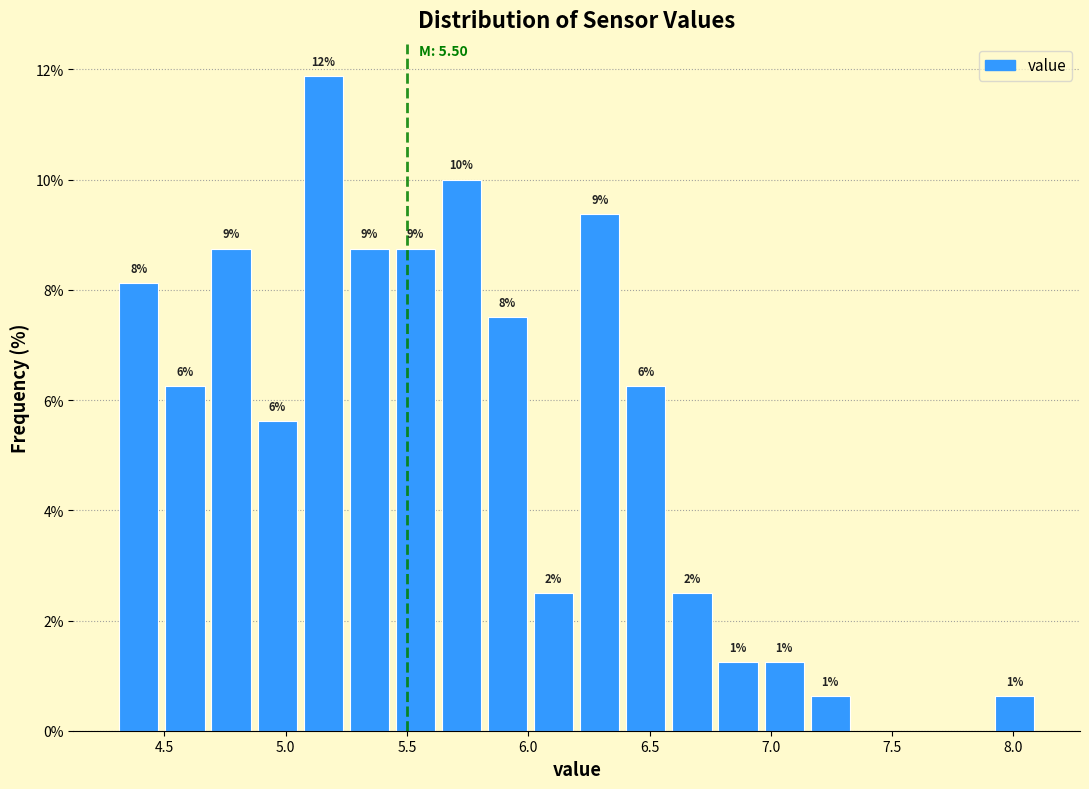

Read against the x-axis, roughly where is the centre of the tallest bar?

5.15